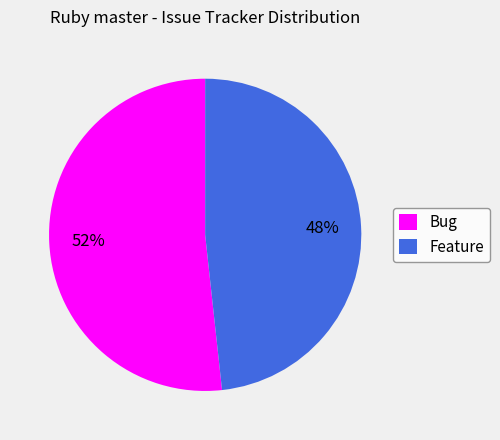

To the nearest percent, what portion does Bug represent?

52%